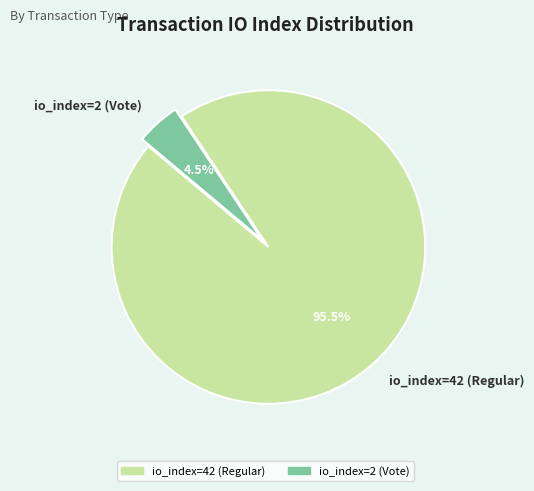

How many segments does this pie chart have?

2